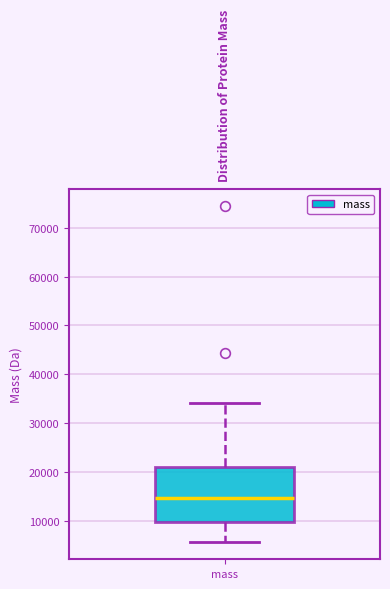

Transcribe this box plot: give where the median line is, the range the box spans, and where the two whiskers end, as read against the y-axis. The values are not printed on the chart, so give them approximately, as read against the axis.

median 15000, box 10000 to 21000, whiskers 6000 to 34000